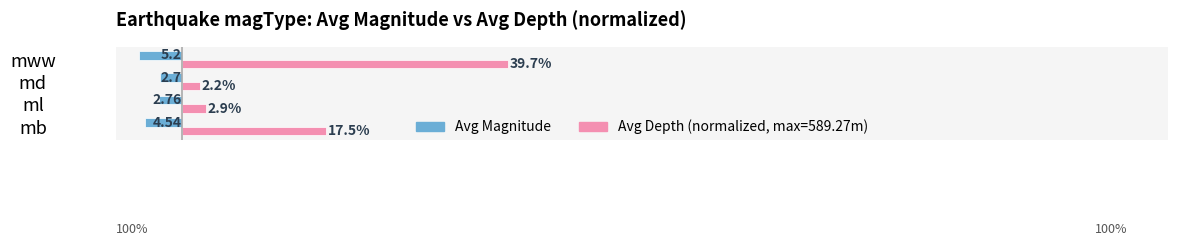

Which label corresponds to the smallest value in the chart?

mww